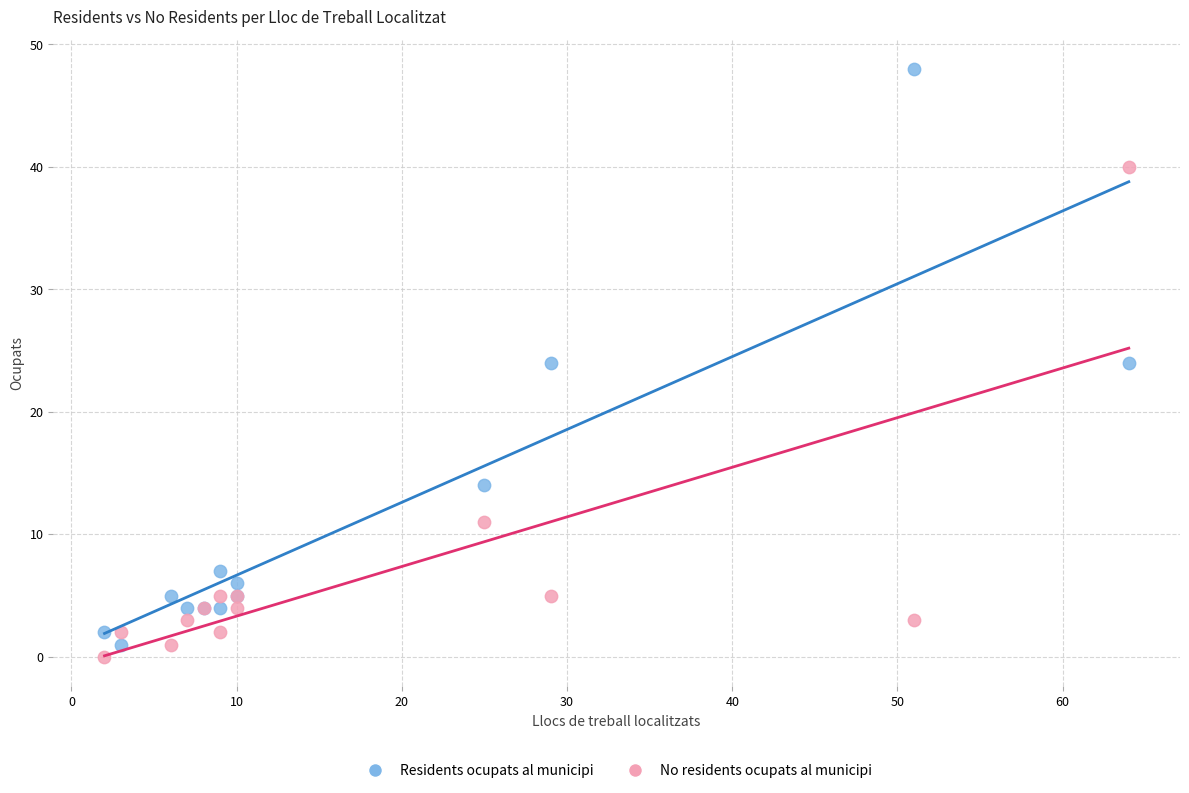

Which series contains the lowest Y value?

No residents ocupats al municipi